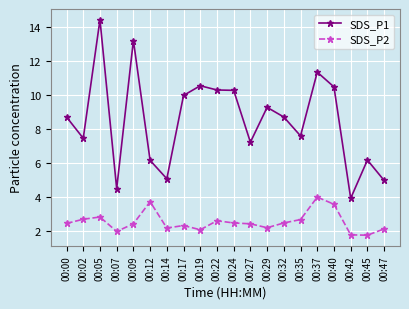

Which series changed the most between 00:17 and 00:24?

SDS_P1